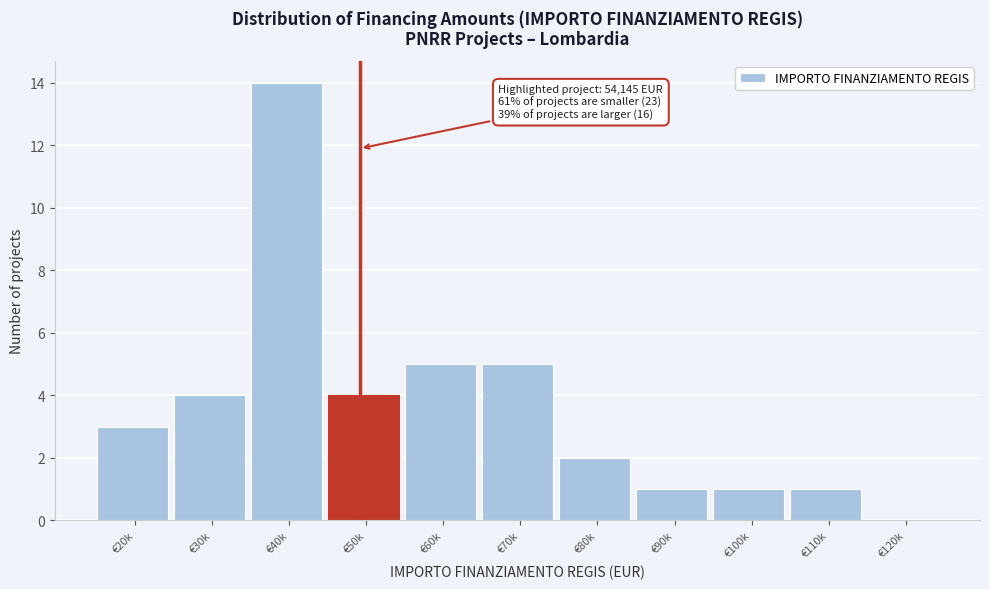

Reading left to right, transcribe all the data shown in this chart.

€20k=3	€30k=4	€40k=14	€50k=4	€60k=5	€70k=5	€80k=2	€90k=1	€100k=1	€110k=1	€120k=0